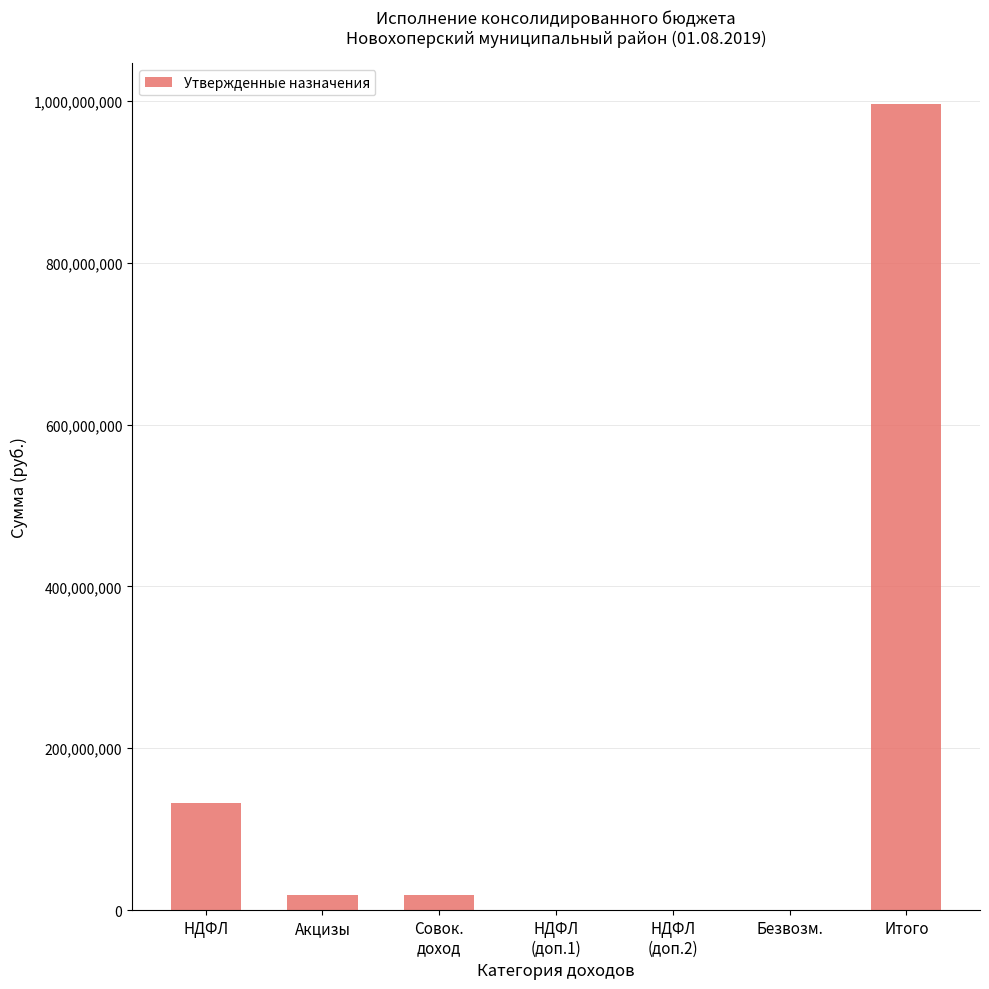

What is the average value?

166835104.0